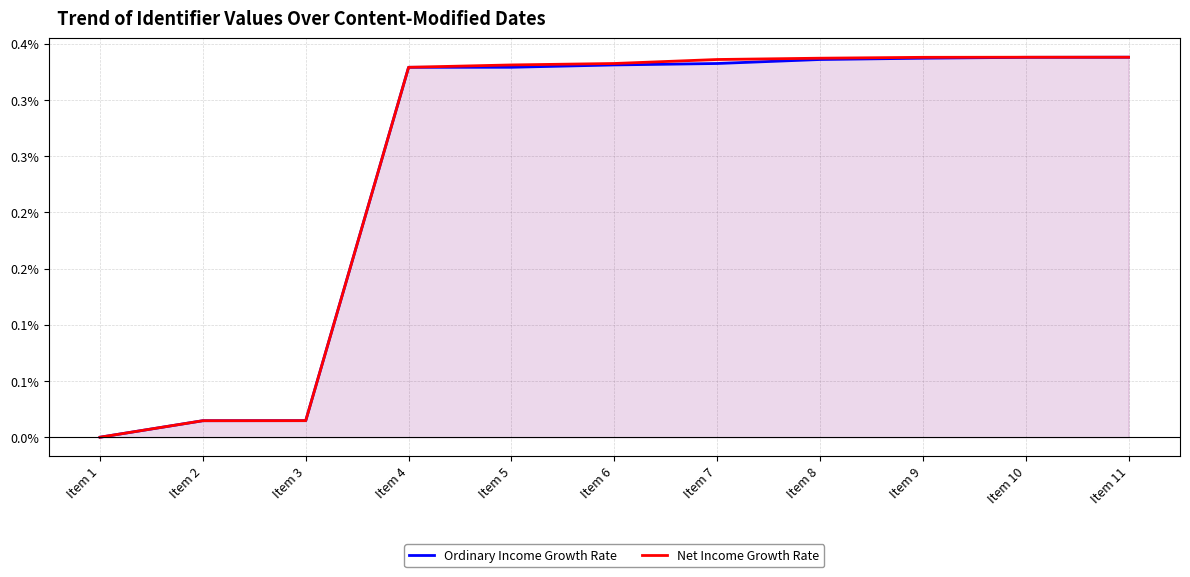

At which label does Net Income Growth Rate reach its minimum?

Item 1